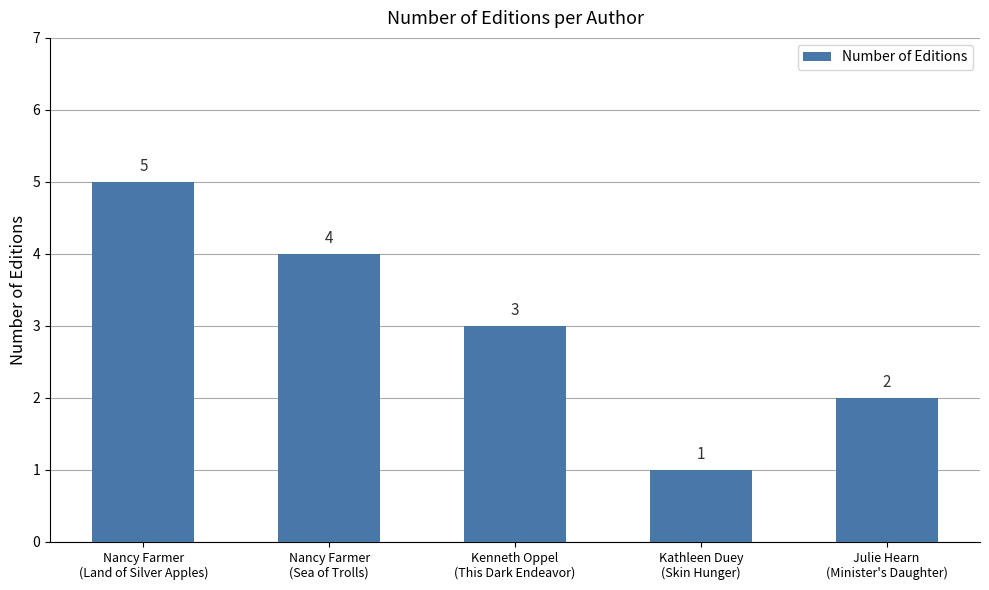

Count the number of categories in the chart.

5